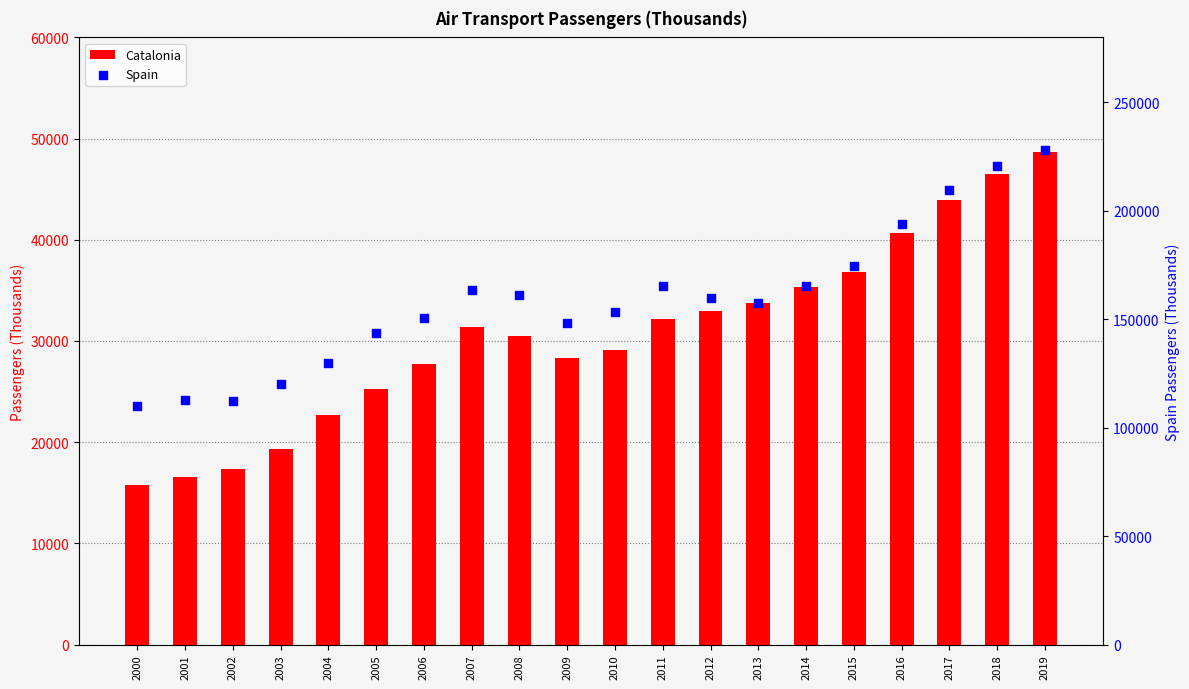

Is the value of Catalonia at 2009 greater than the value of Spain at 2000?

No